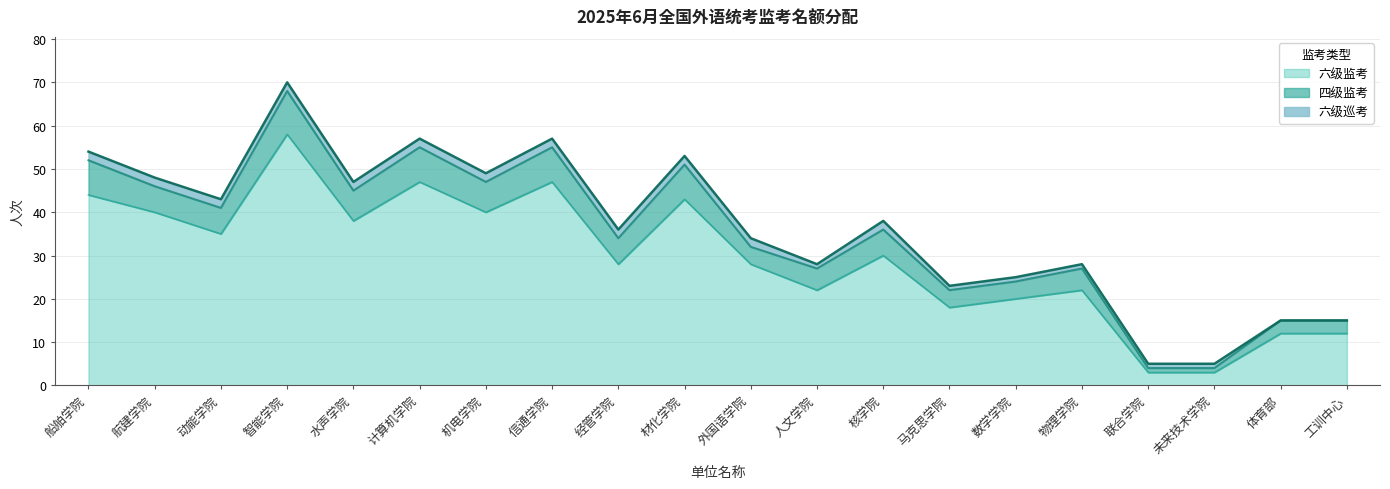

What is the difference between the 六级监考 values at 船舶学院 and 未来技术学院?

41